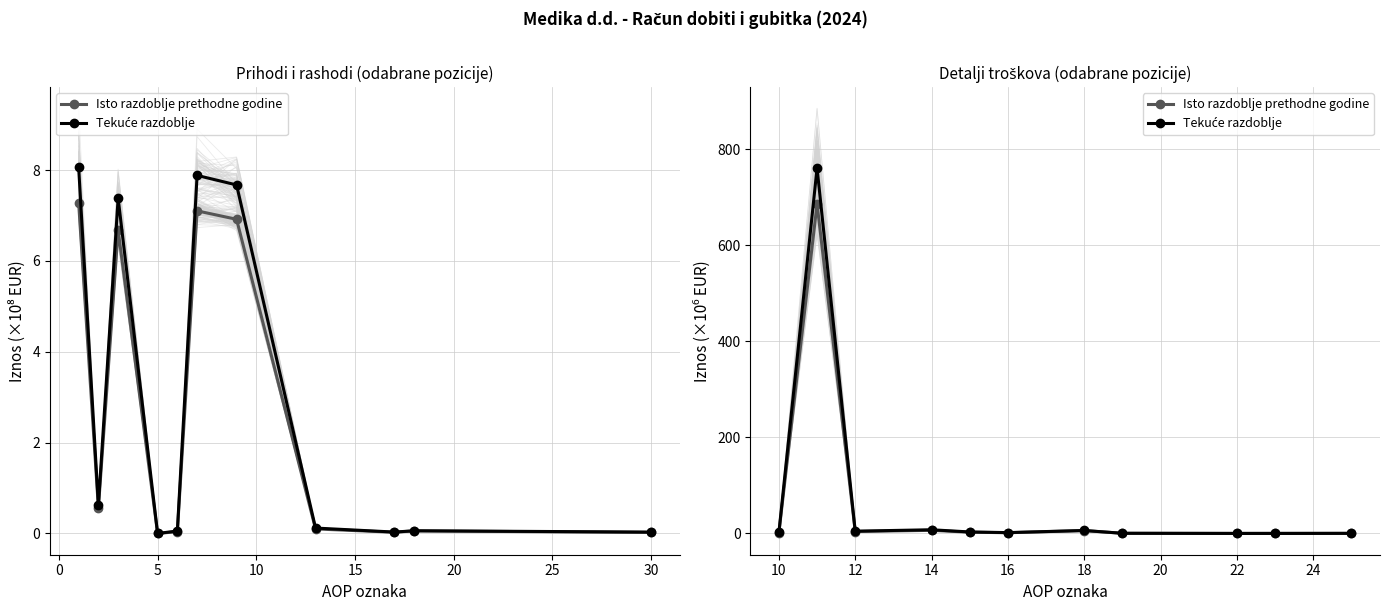

At how many categories does at least one series exceed 73?

1